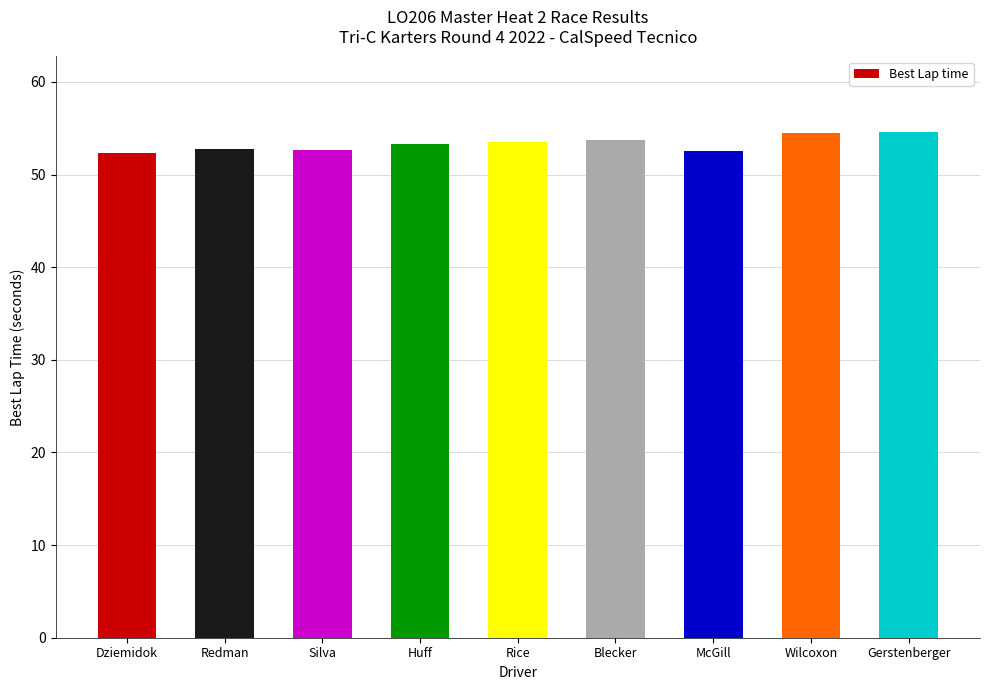

What is the label of the 5th bar from the left?

Rice